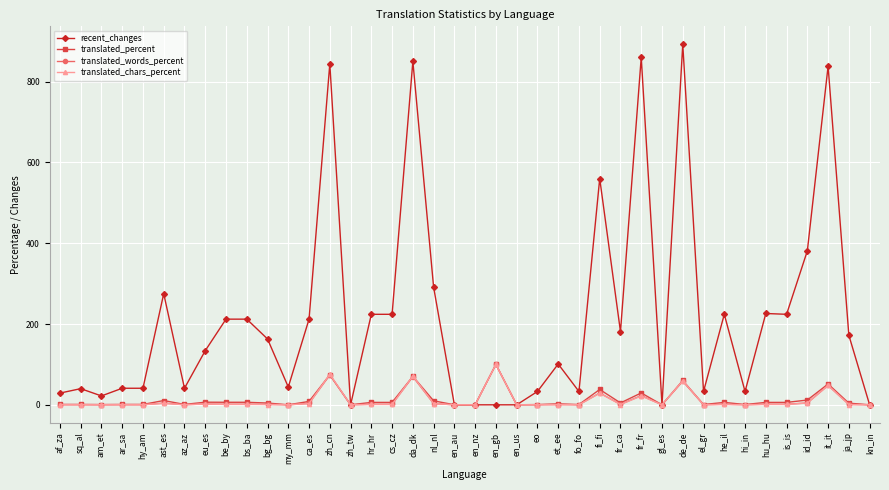

True or false: recent_changes has more than 1 points higher than both neighbors.

True